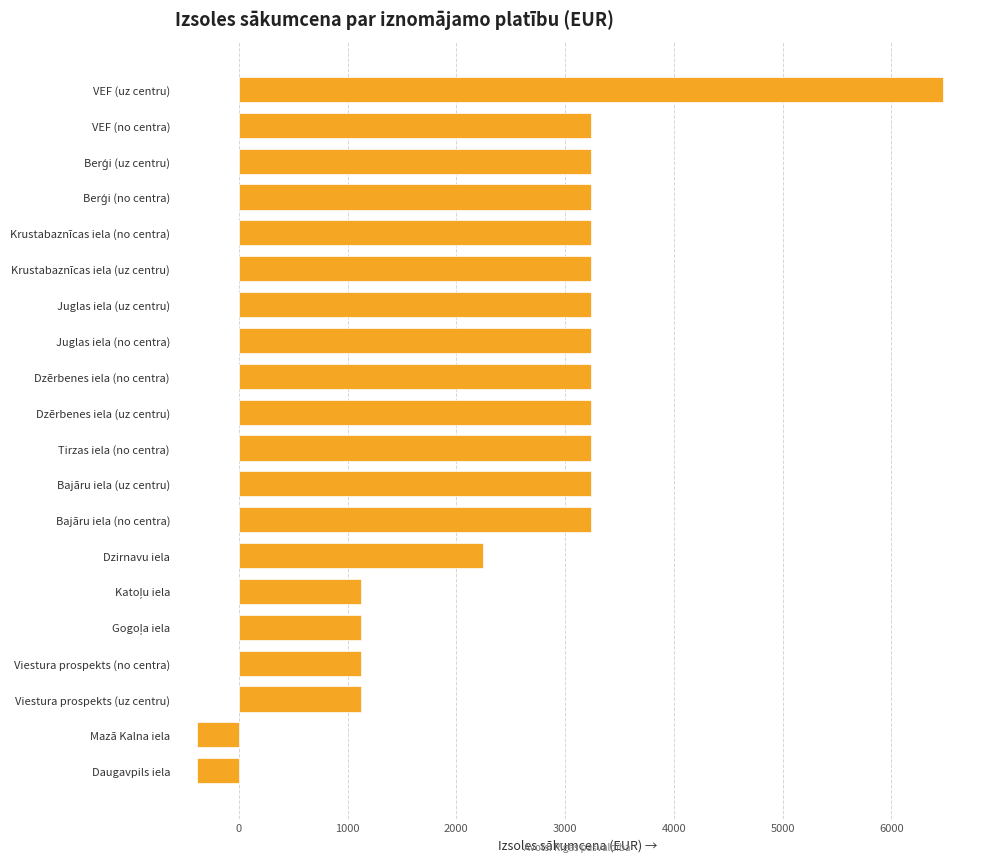

How many data points does each series have?

20